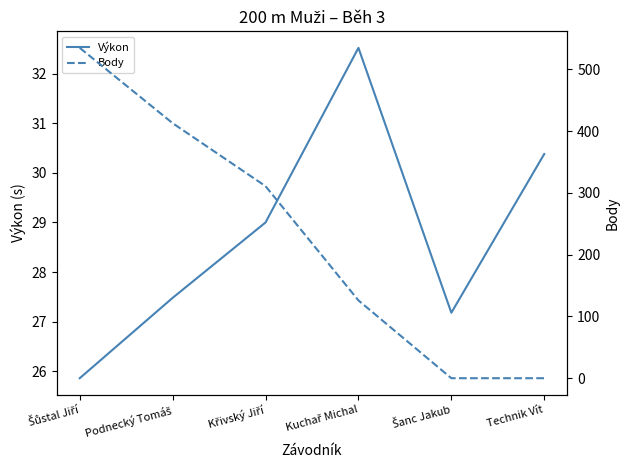

At which category does the chart reach its minimum across all series?

Šanc Jakub